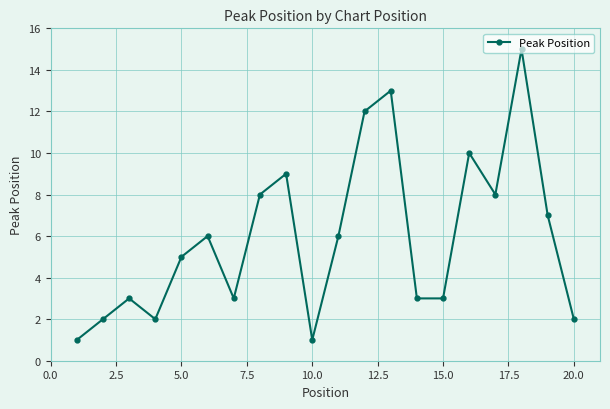

What is the difference between the maximum and minimum values?

14